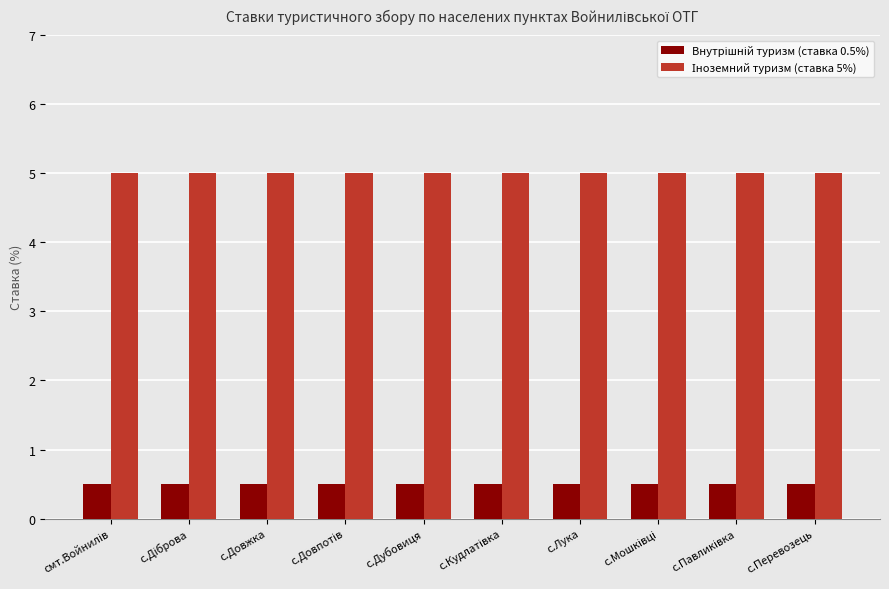

At how many categories does at least one series exceed 4?

10